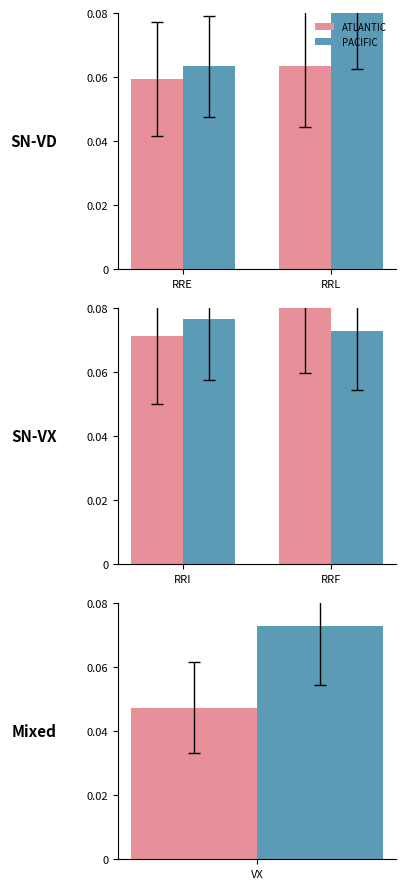

The value of PACIFIC at RRL is 0.1. True or false?

False